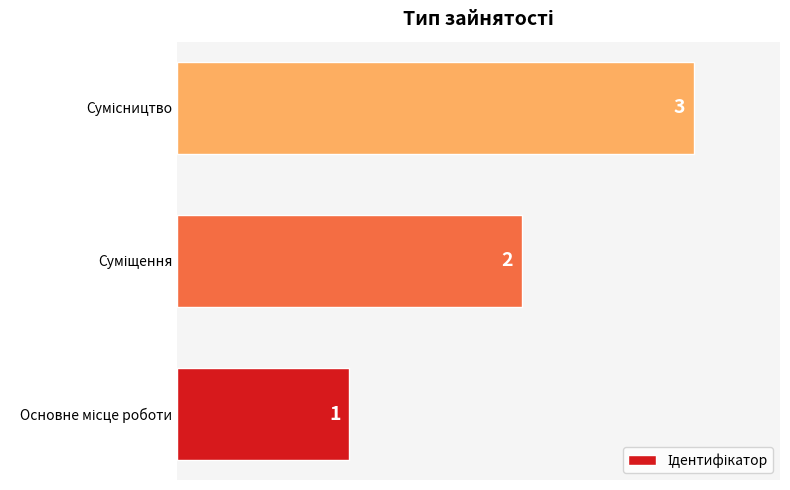

What is the maximum value shown in the chart?

3